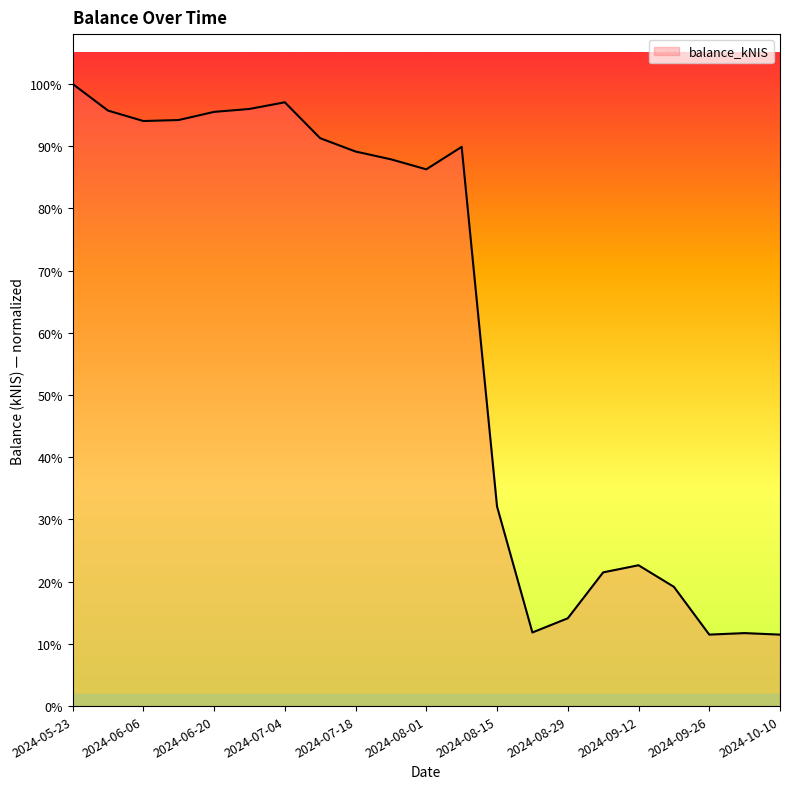

Does the chart have visible grid lines?

No